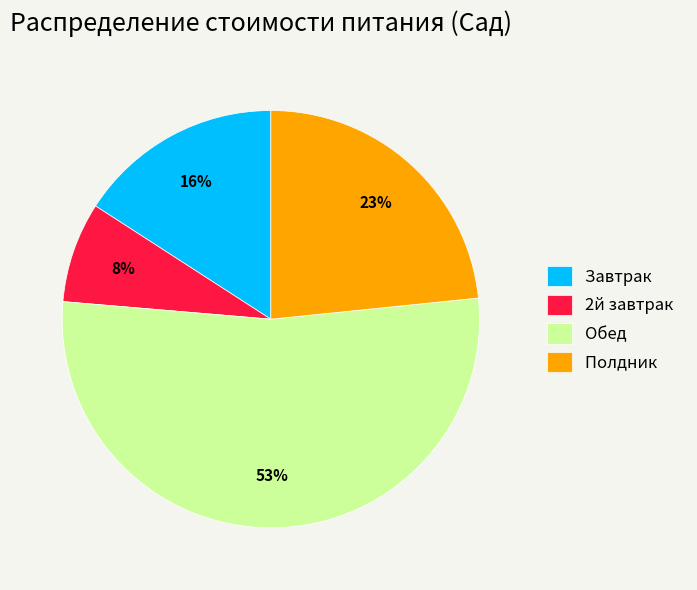

To the nearest percent, what portion does Обед represent?

53%